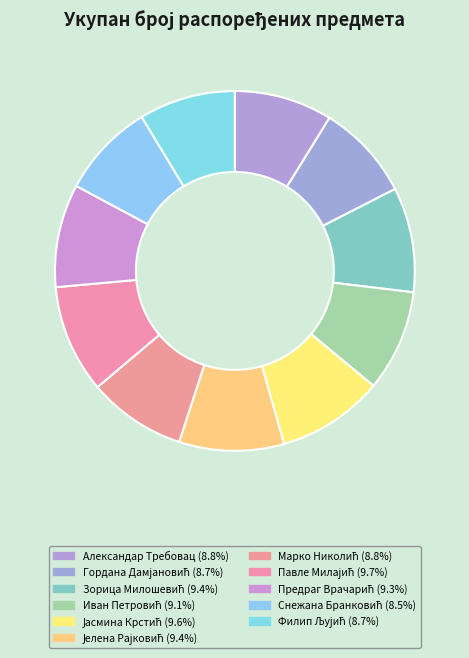

To the nearest percent, what percentage of the pie is Гордана Дамјановић?

9%